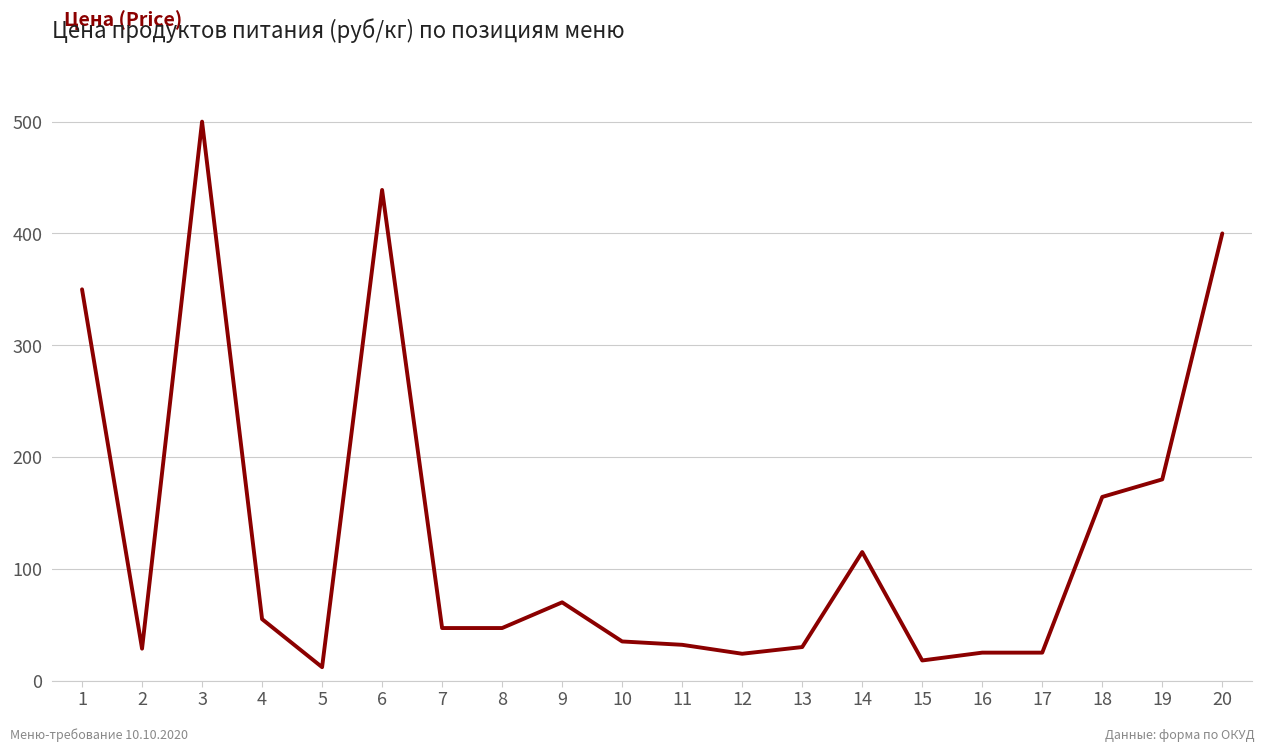

Where is the first local minimum?

2